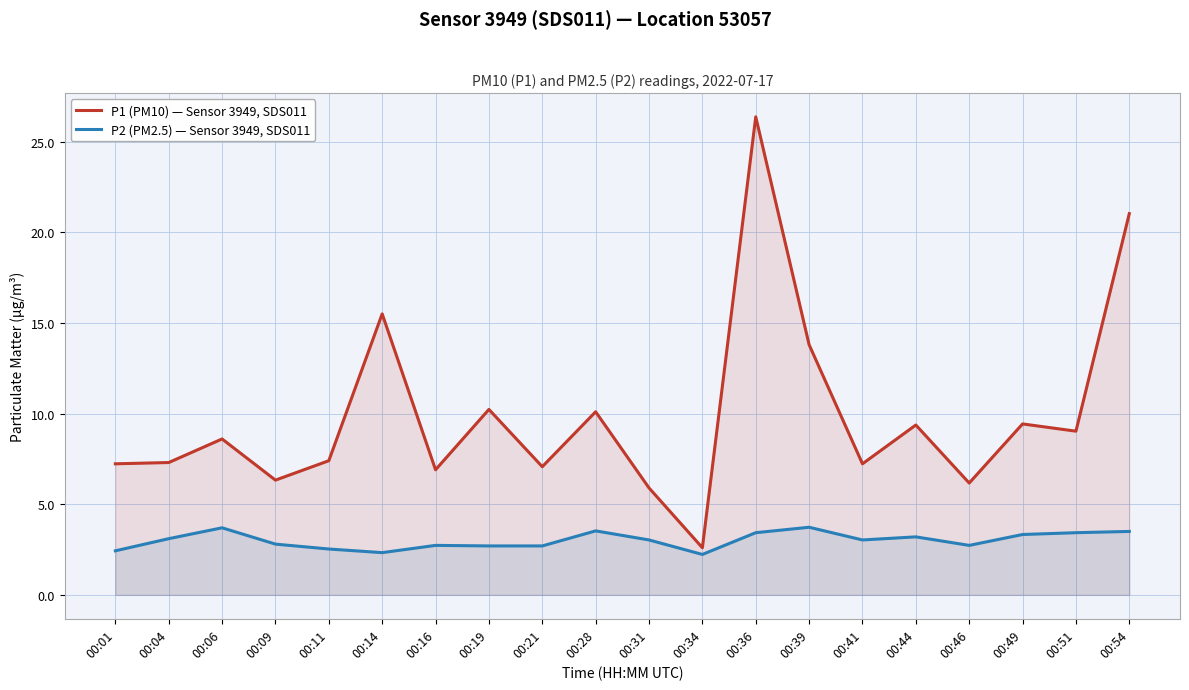

At which label is P1 (PM10) — Sensor 3949, SDS011 closest to 14?

00:39